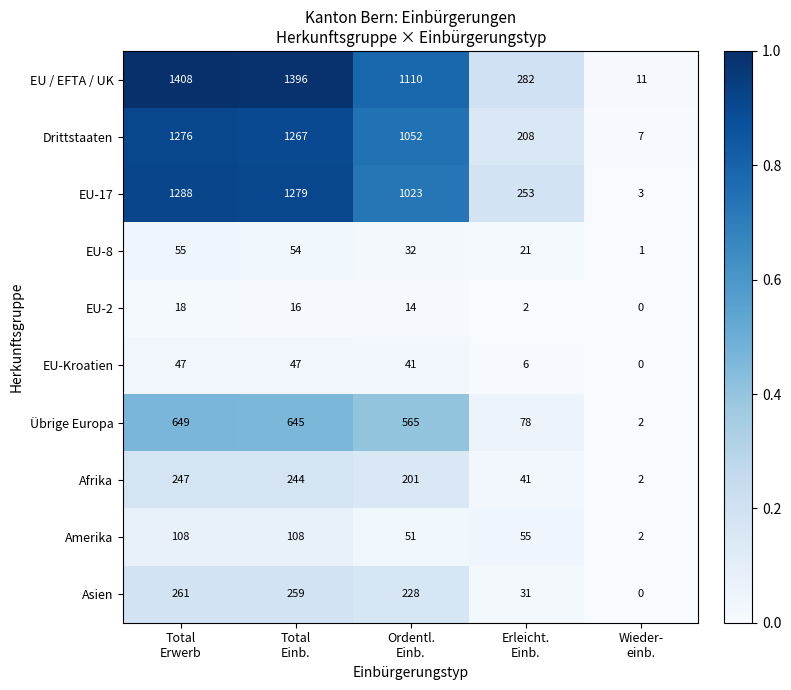

Which series has the largest range (max minus min)?

EU / EFTA / UK